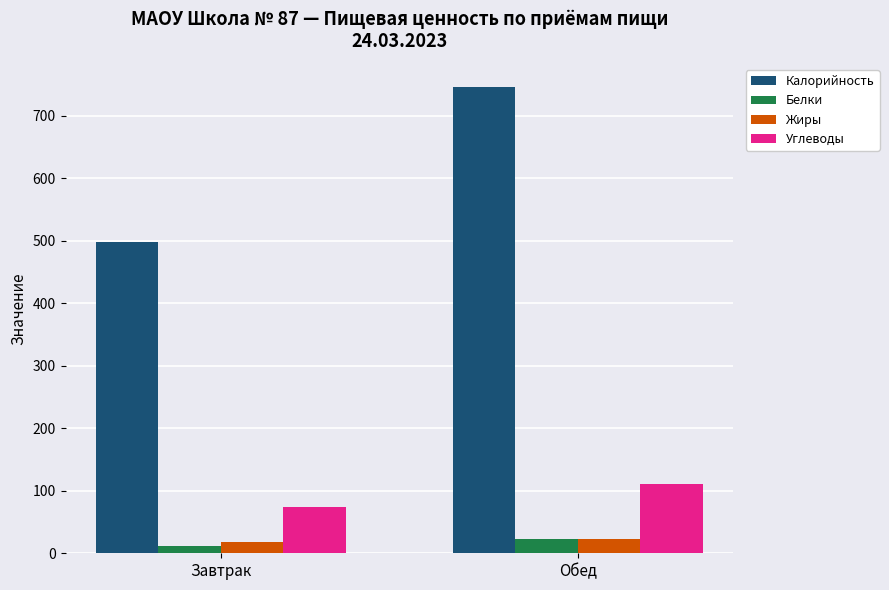

How many data points in Жиры are less than 23?

1